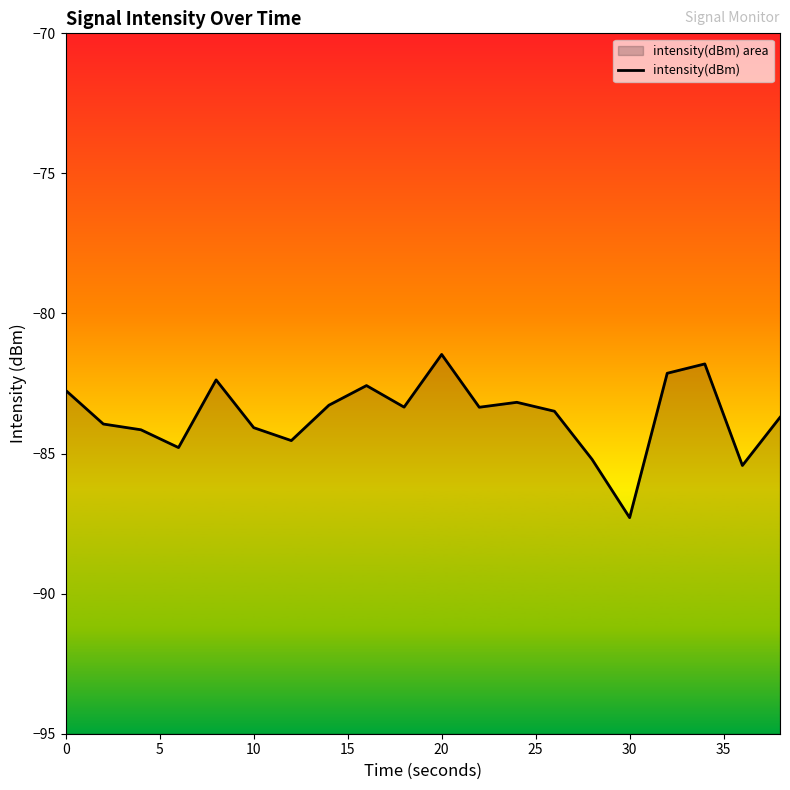

What is the value of the 15th point from the left?

-85.2